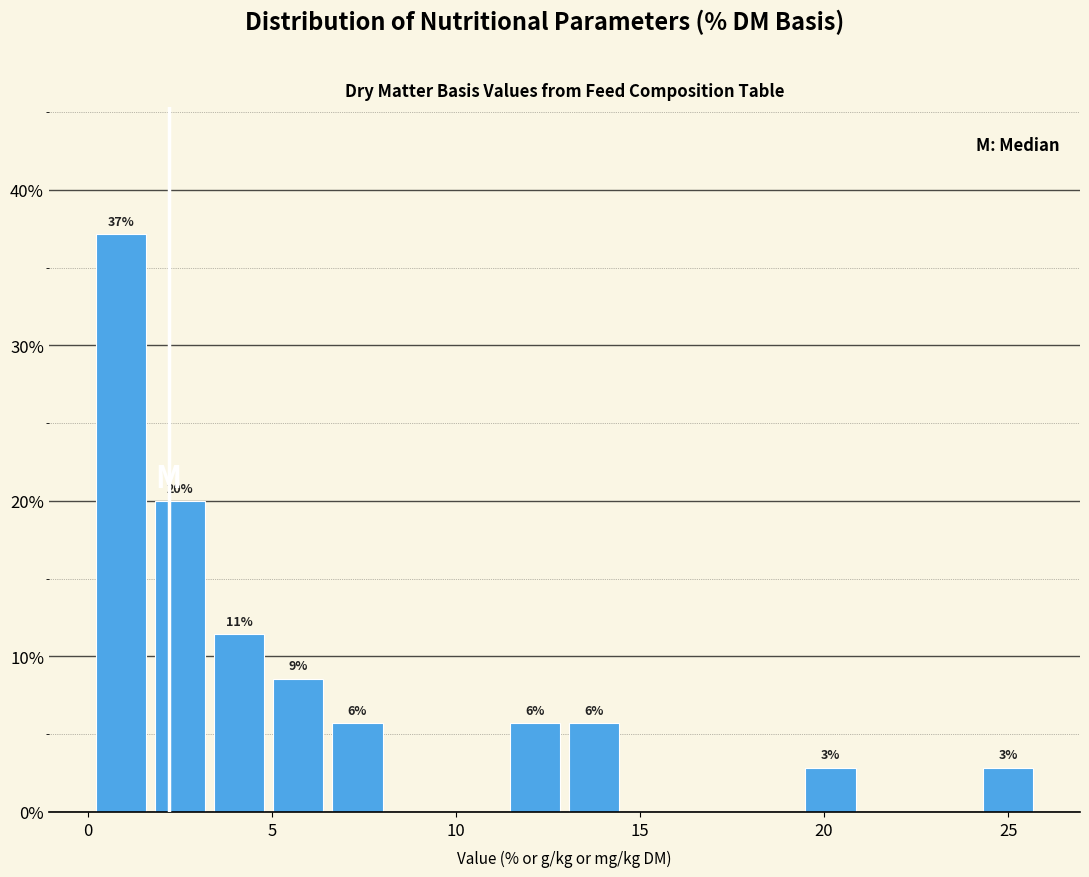

Around what value on the x-axis is the tallest bar? Give the approximate position of its centre, as read against the axis.

1.0